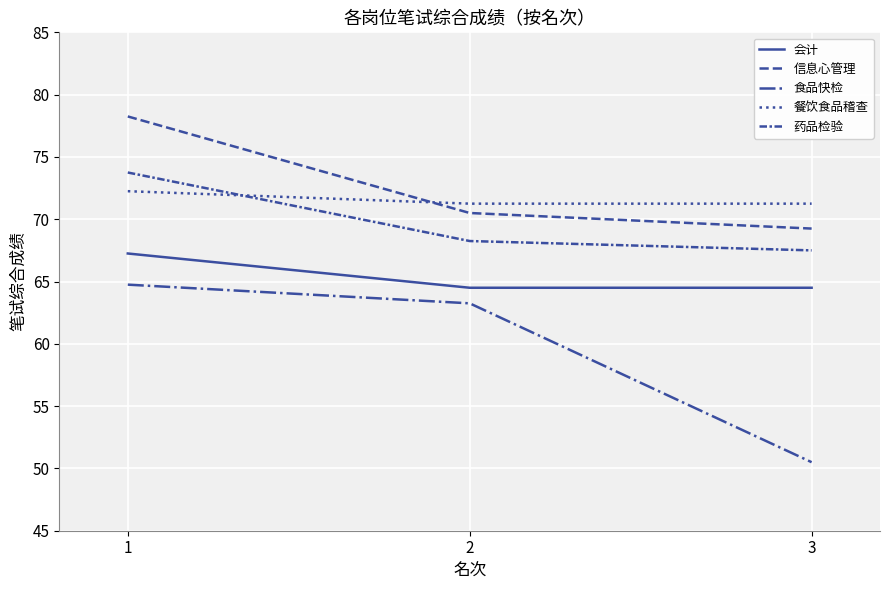

What is the maximum value for 食品快检?

64.8